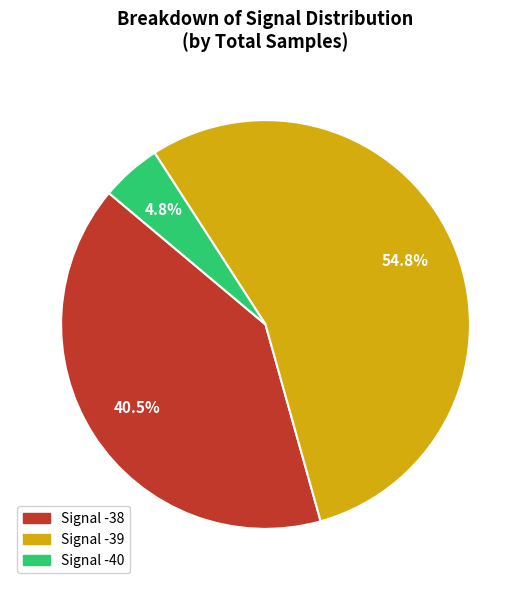

Between Signal -40 and Signal -39, which is larger?

Signal -39